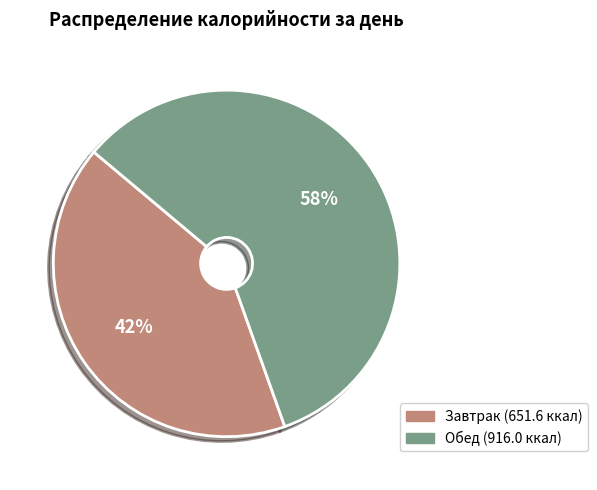

True or false: Обед accounts for 58% of the total.

True